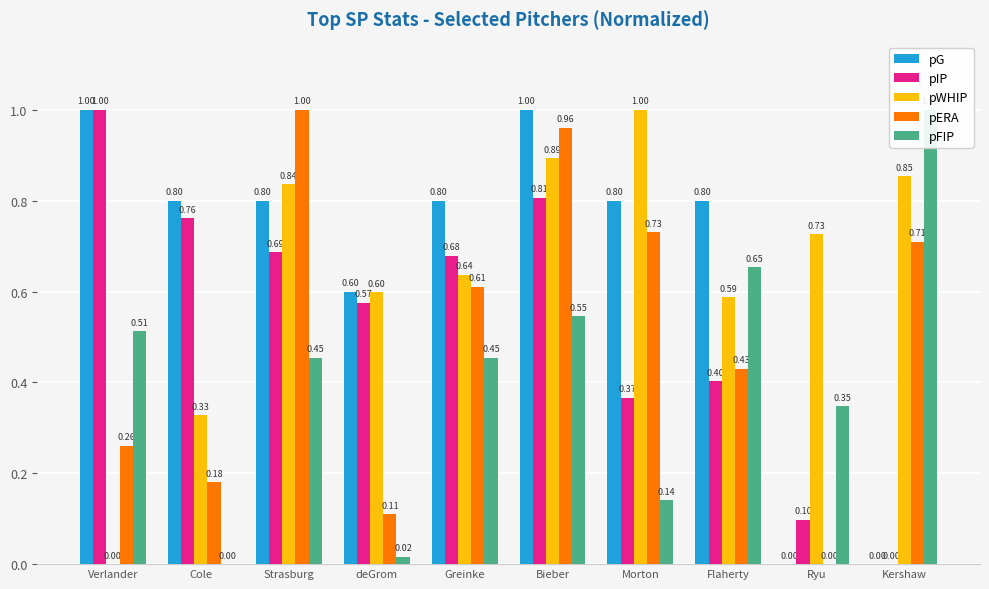

What is the maximum value for pERA?

1.0